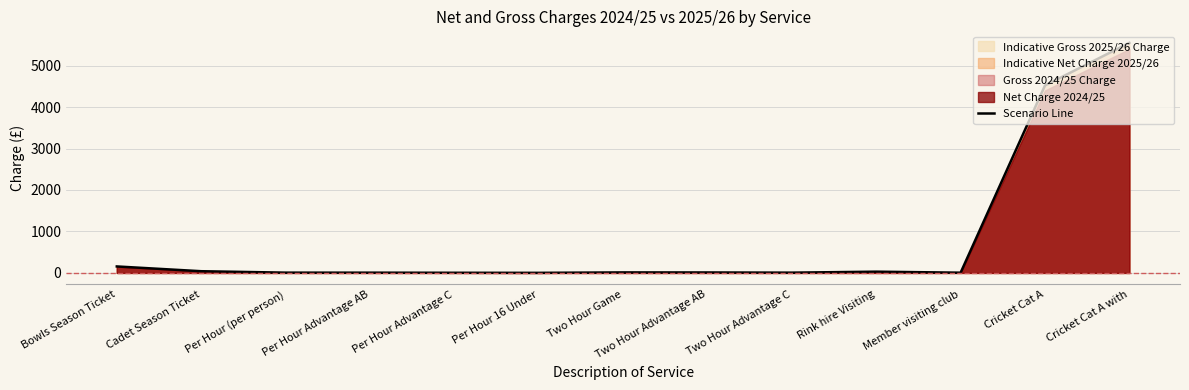

Where is the first local minimum?

Per Hour 16 Under